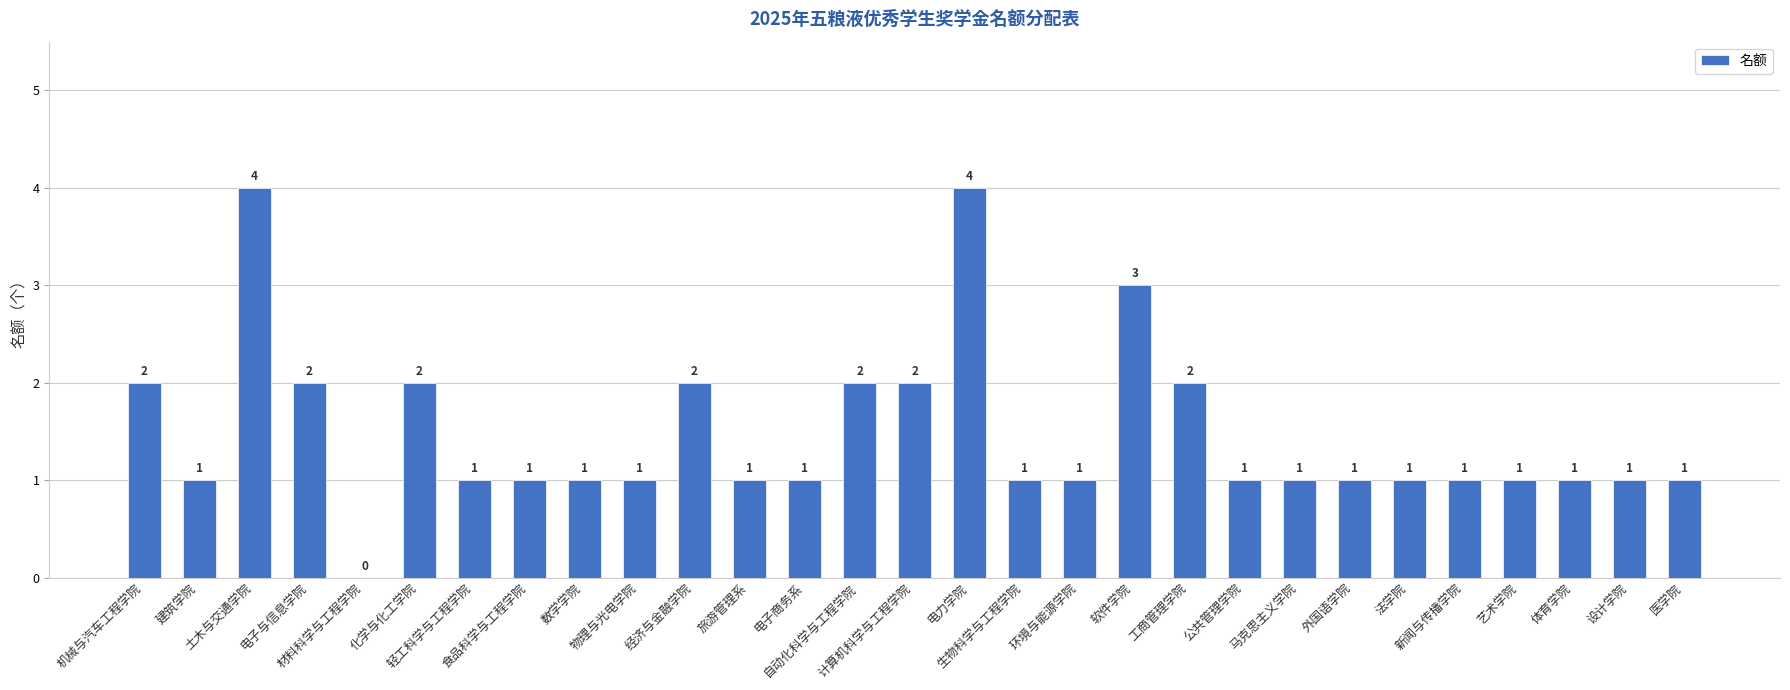

Approximately how many times larger is the value at 艺术学院 compared to 法学院?

1.0